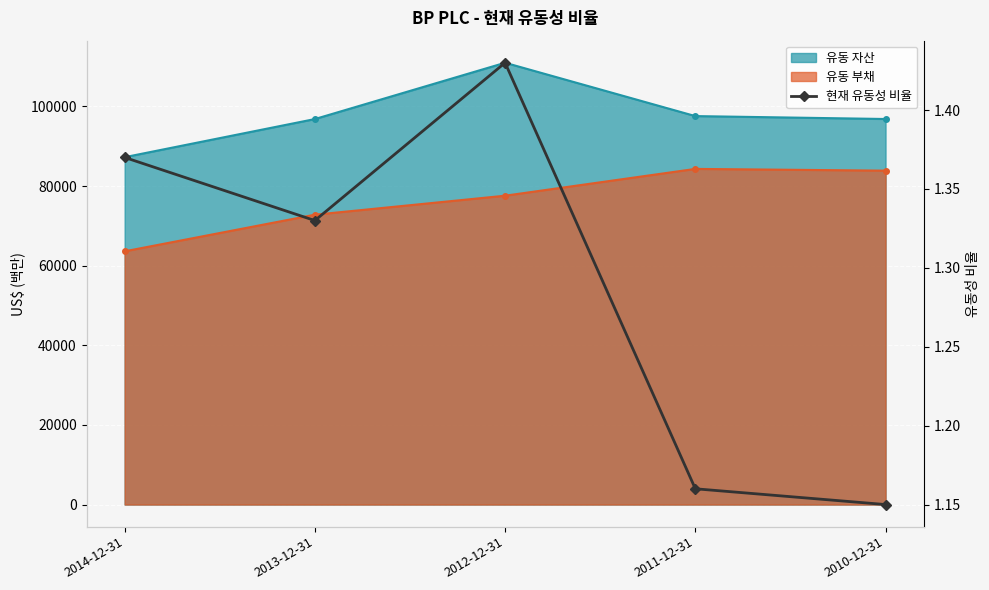

What is the average value?

1.3